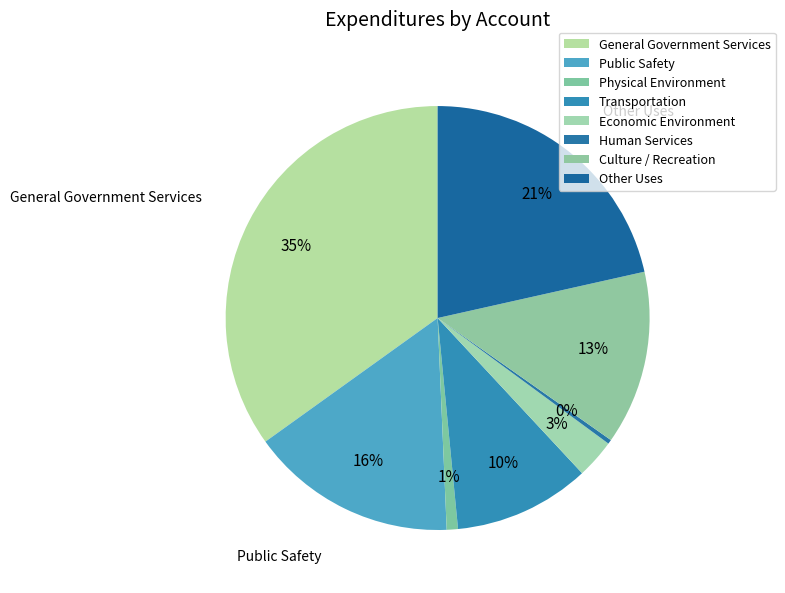

True or false: Culture / Recreation accounts for 7% of the total.

False